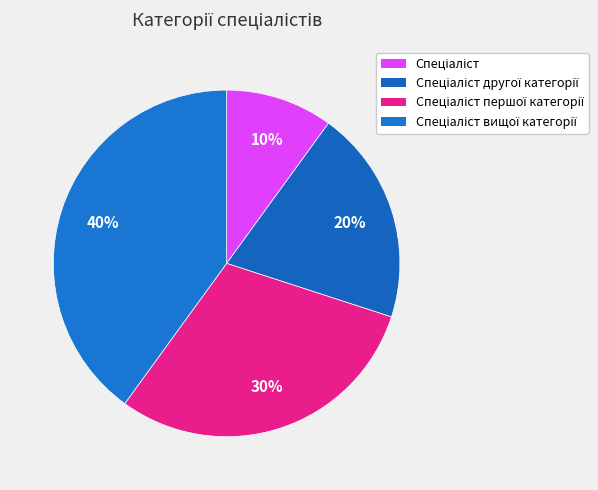

True or false: Спеціаліст accounts for 25% of the total.

False